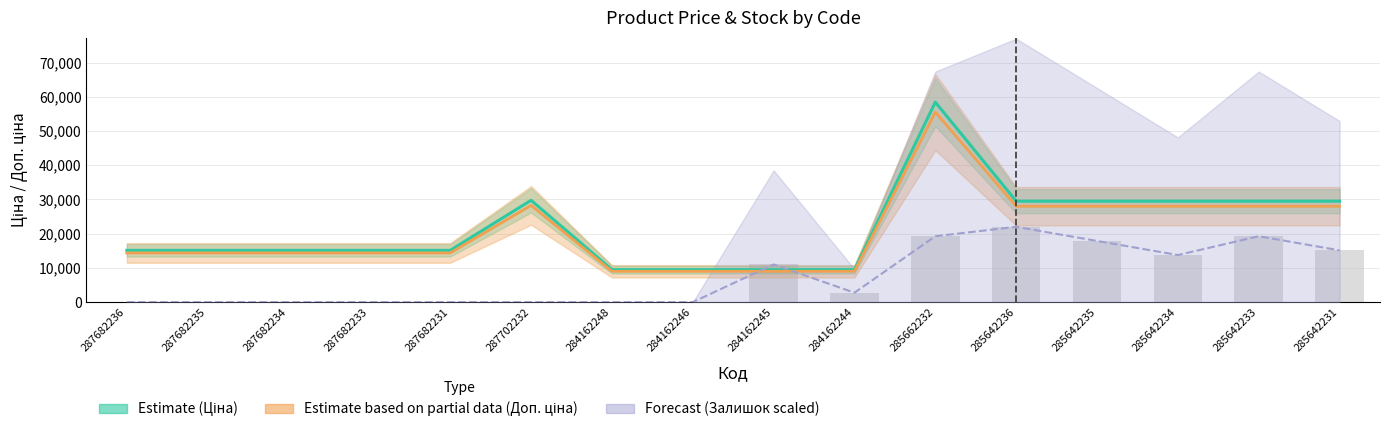

Reading left to right, what are all the values shown in this chart?

0.0	0.0	0.0	0.0	0.0	0.0	0.0	0.0	10997.9	2749.5	19246.4	21995.9	17871.6	13747.4	19246.4	15122.2